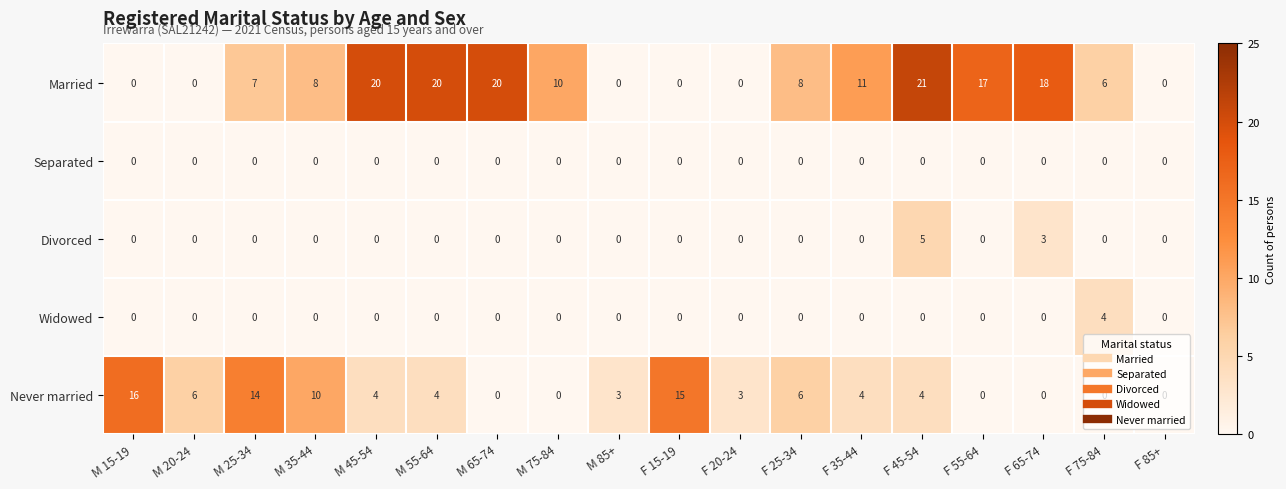

How many series are shown in this chart?

5